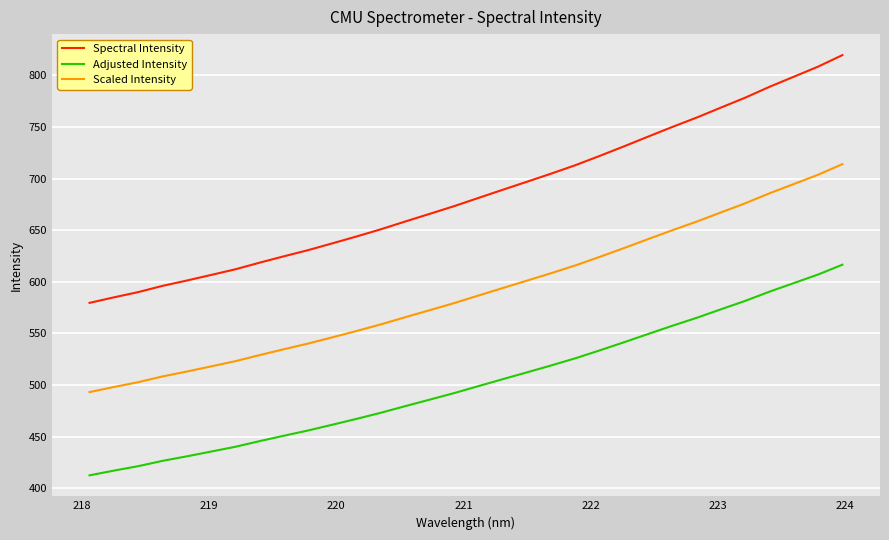

How many lines are shown in the chart?

3